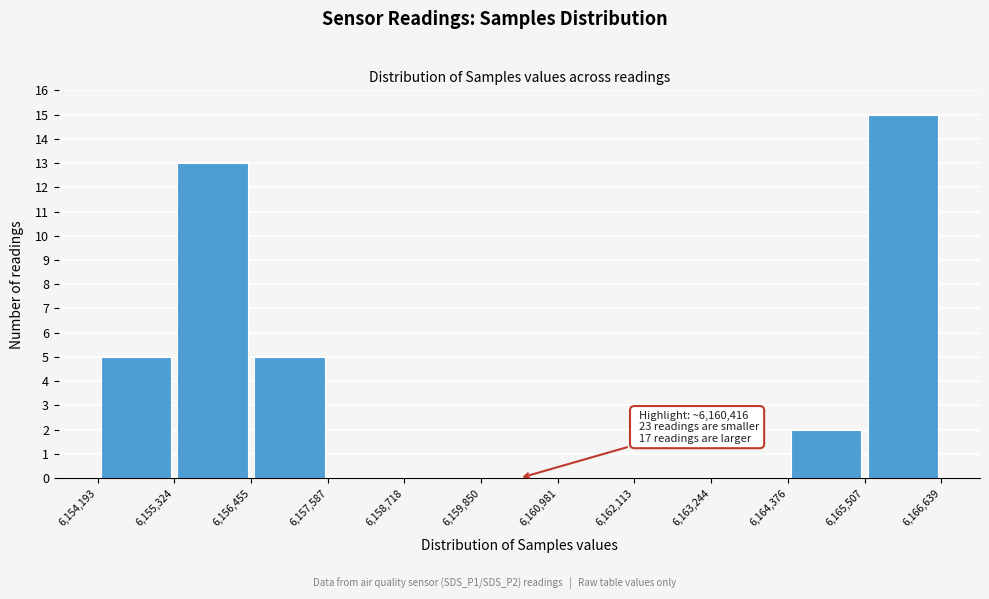

Which range on the x-axis has the tallest bar?

6,165,507 to 6,166,639